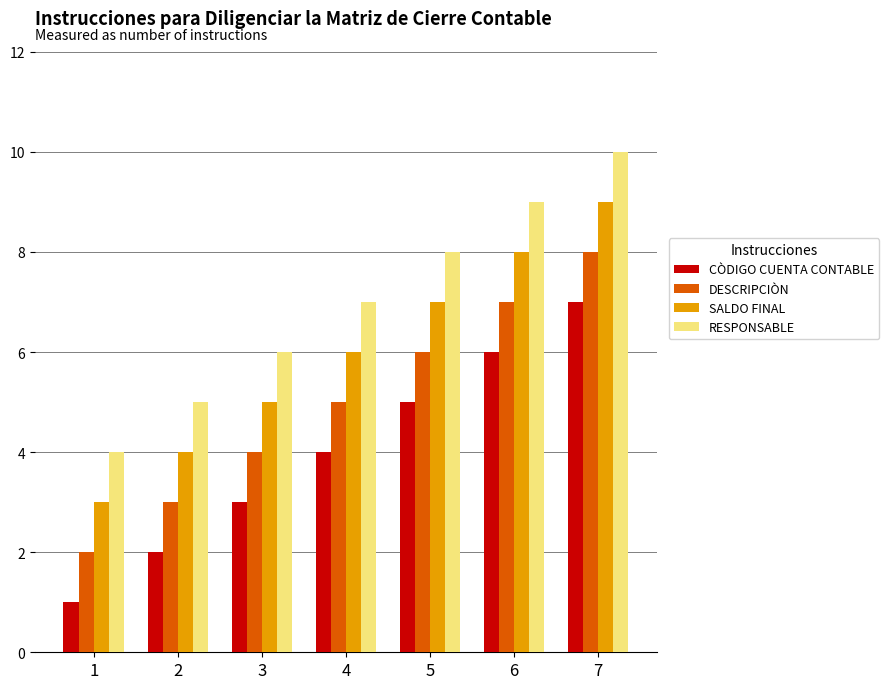

Reading right to left, what are all the values shown in this chart?

CÒDIGO CUENTA CONTABLE: 7	6	5	4	3	2	1
DESCRIPCIÒN: 8	7	6	5	4	3	2
SALDO FINAL: 9	8	7	6	5	4	3
RESPONSABLE: 10	9	8	7	6	5	4